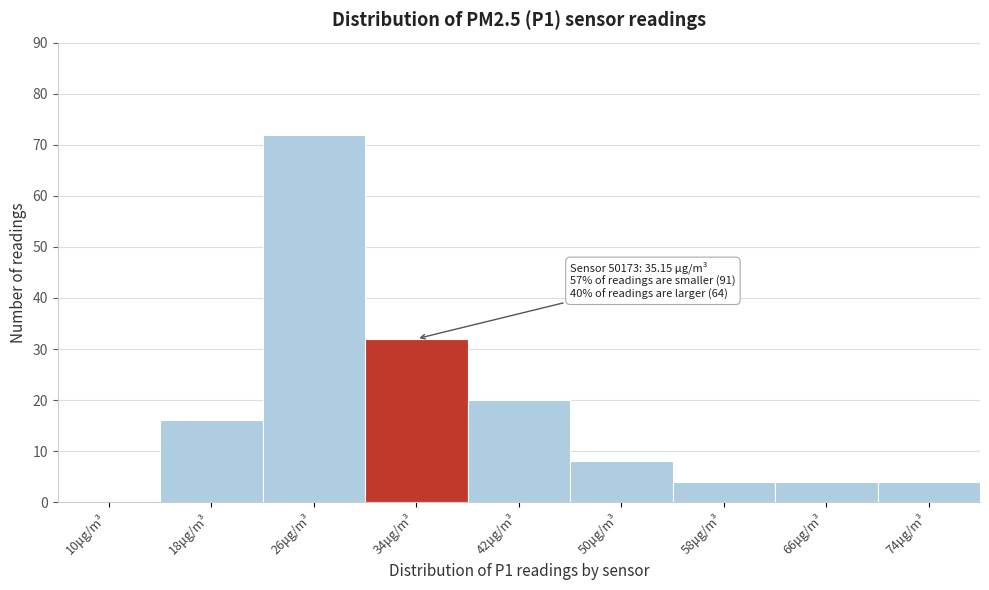

Reading left to right, extract all data points from this chart.

10μg/m³=0	18μg/m³=16	26μg/m³=72	34μg/m³=32	42μg/m³=20	50μg/m³=8	58μg/m³=4	66μg/m³=4	74μg/m³=4